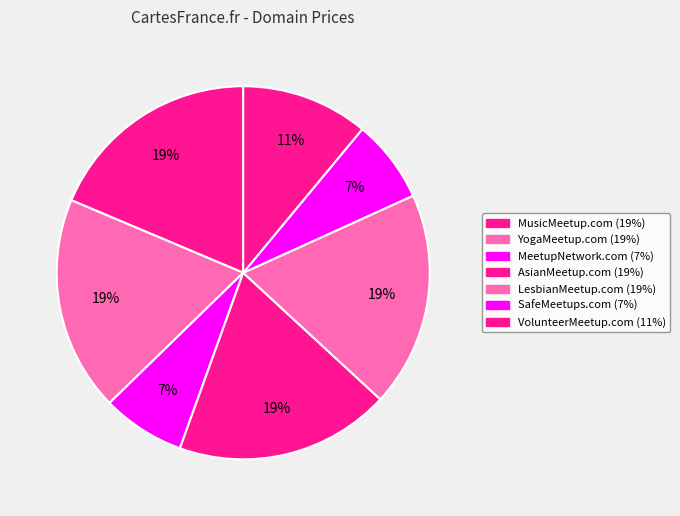

To the nearest percent, what percentage of the pie is AsianMeetup.com?

19%